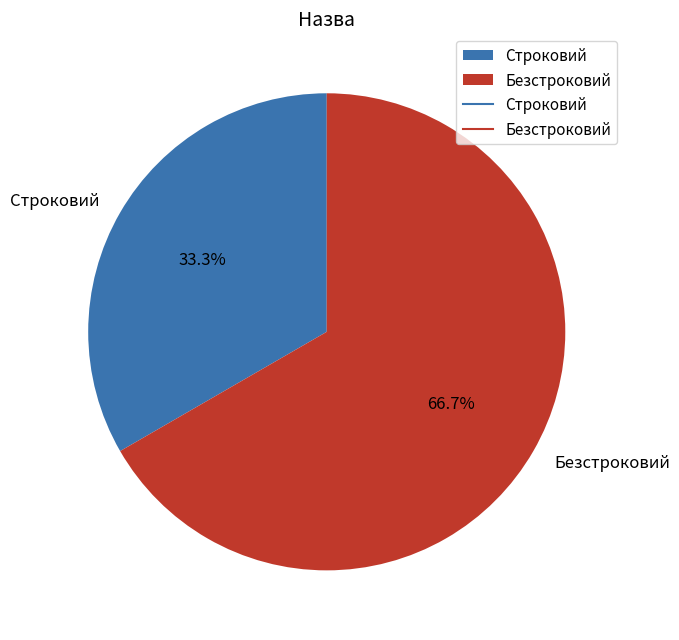

Is Строковий the majority of the pie?

No